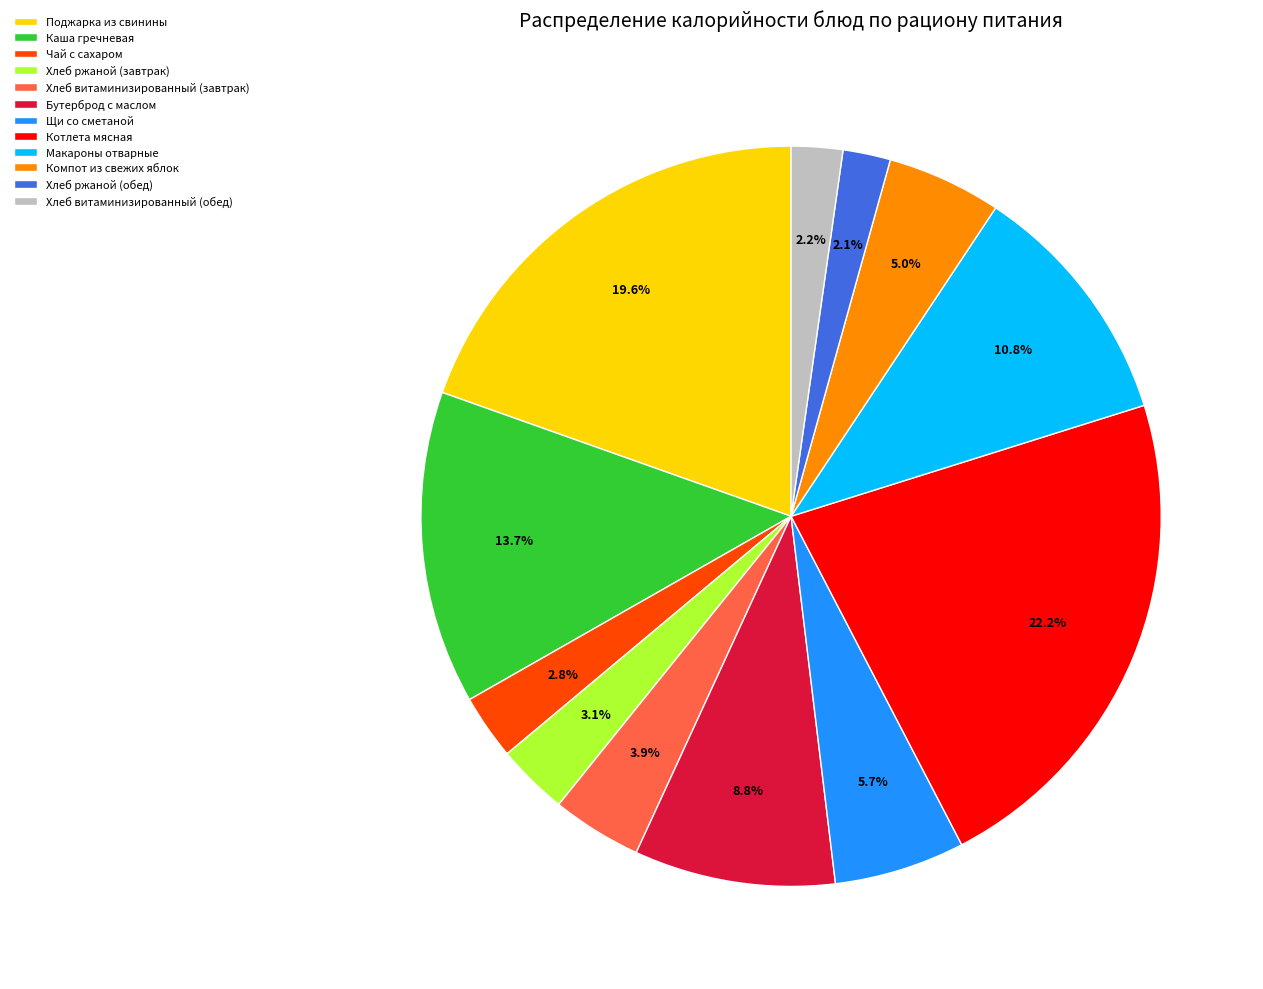

Approximately how many times larger is the value at Каша гречневая compared to Щи со сметаной?

2.4